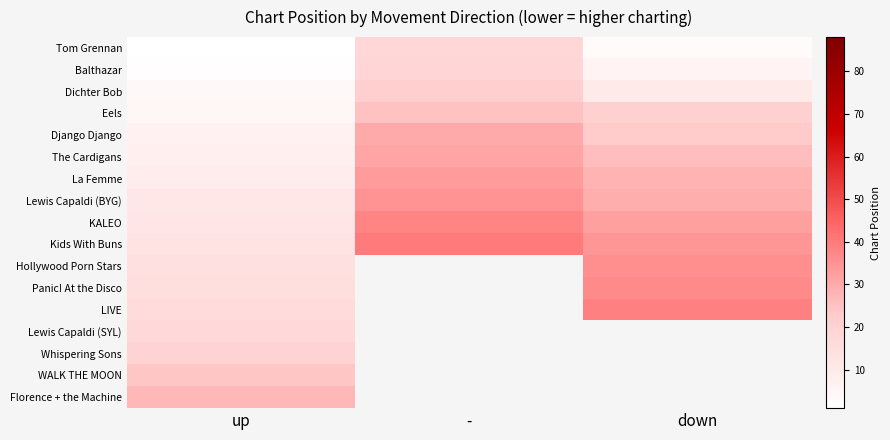

How many data points does each series have?

3